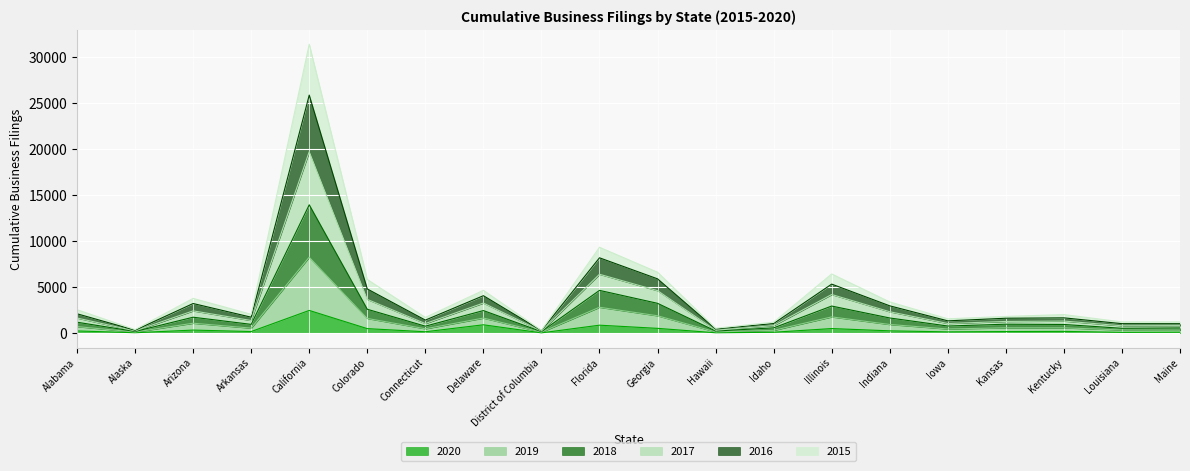

At which category is the sum across all series the highest?

California